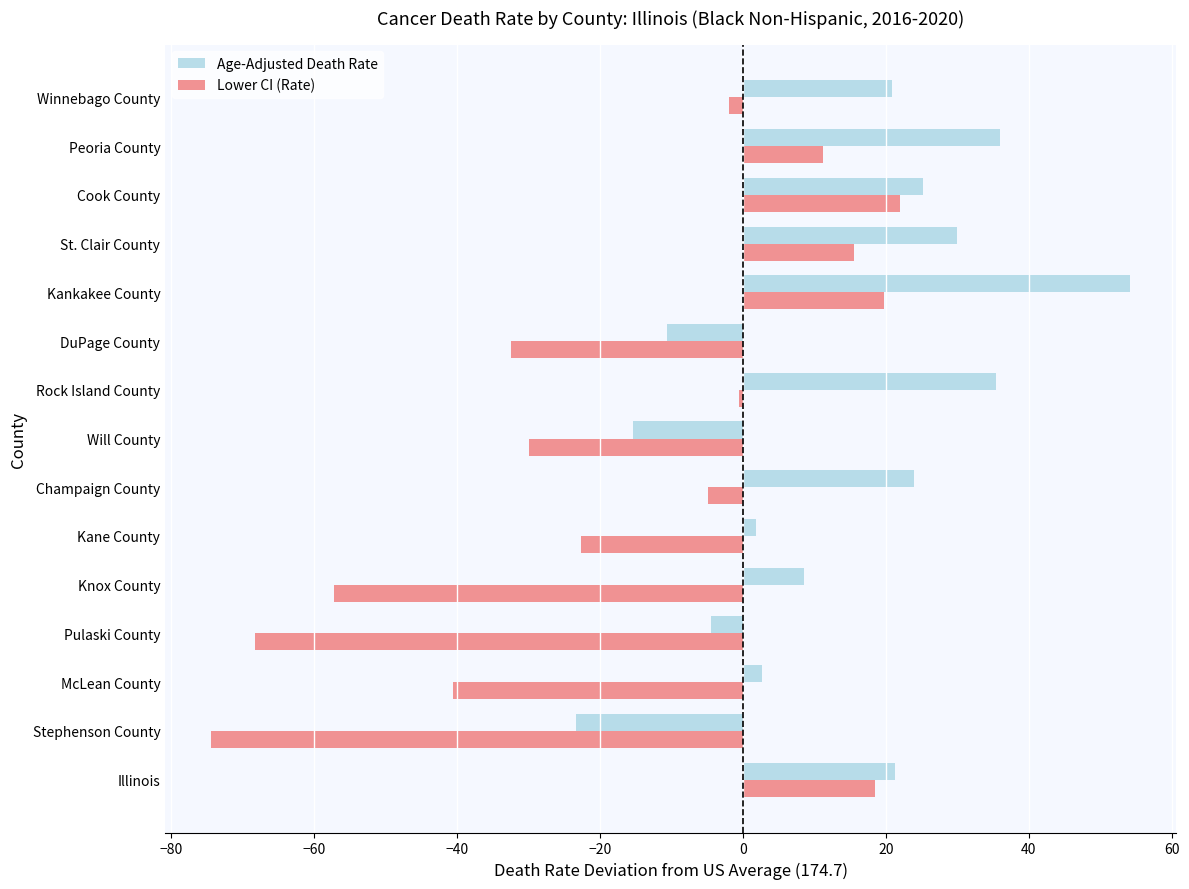

Which category has the highest value in the Age-Adjusted Death Rate series?

Kankakee County